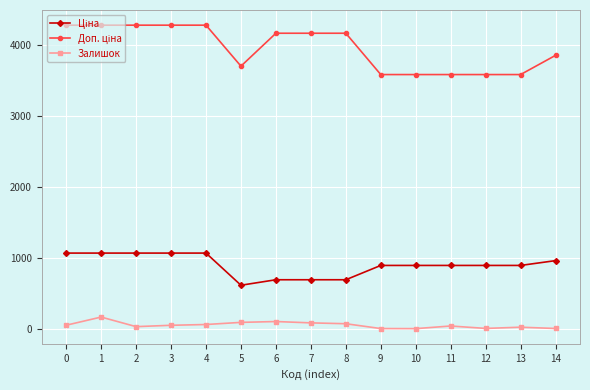

What is the smallest value displayed?

6.0